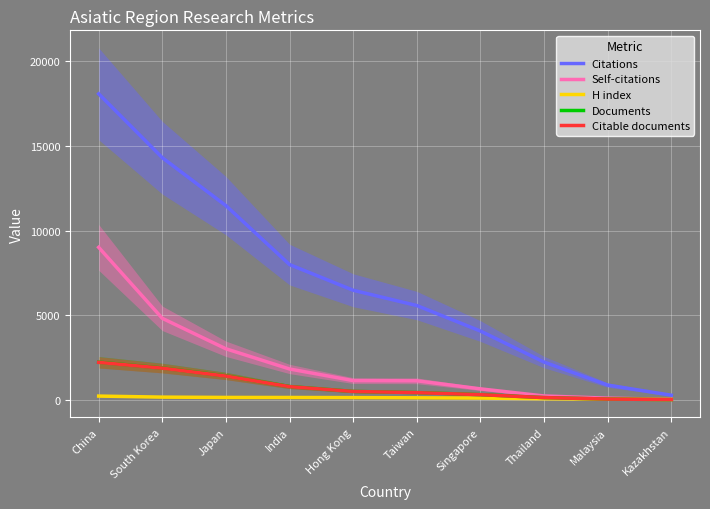

Where is Citations nearest to the value 9176?

India